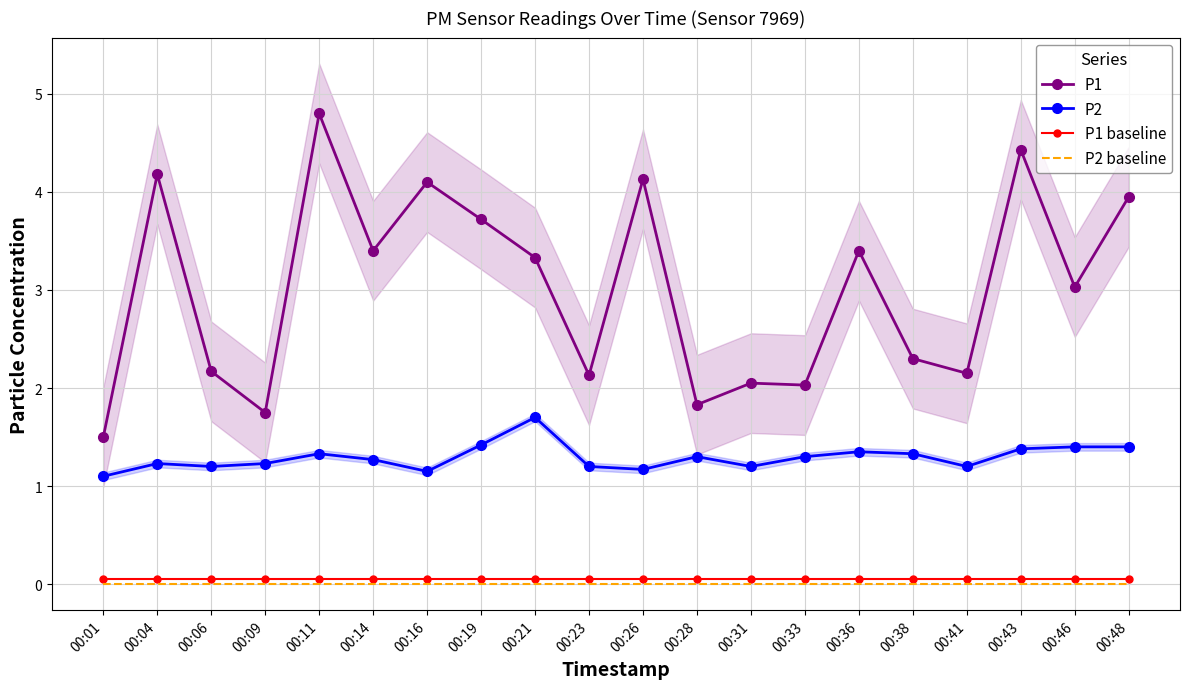

Read the P1 baseline value at 00:41.

0.1